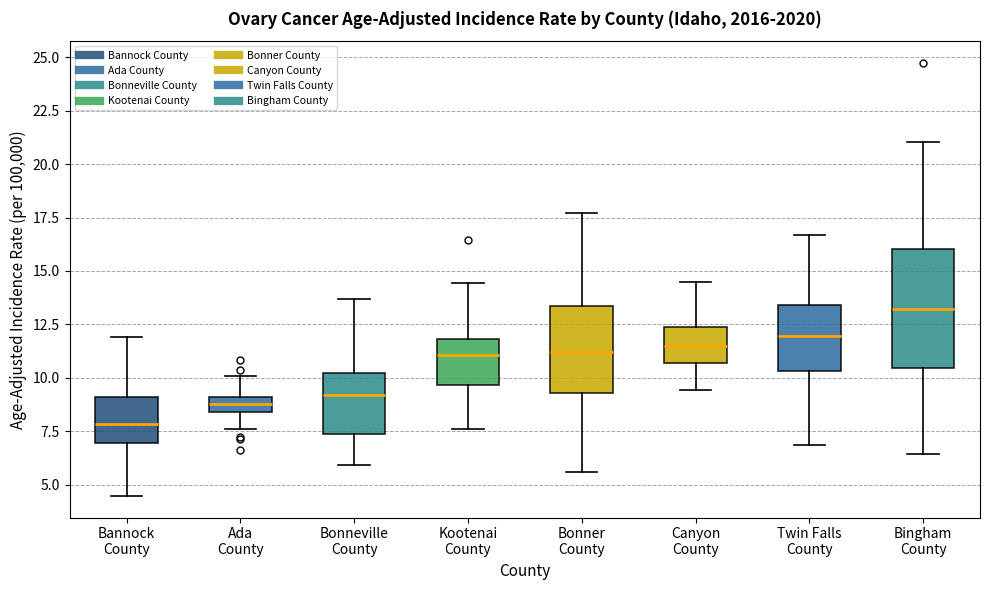

Where is the lower edge of the box for Bingham County on the y-axis? The values are not printed on the chart, so give them approximately, as read against the axis.

10.5